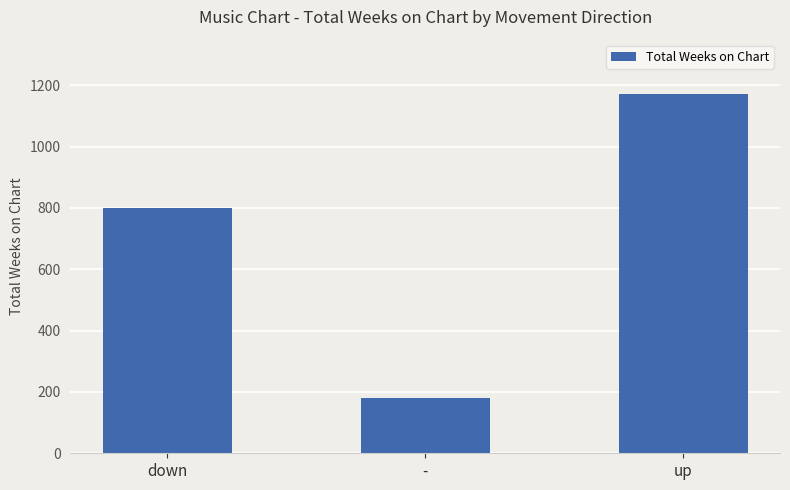

Reading right to left, list all the values displayed in this chart.

up=1173	-=181	down=800